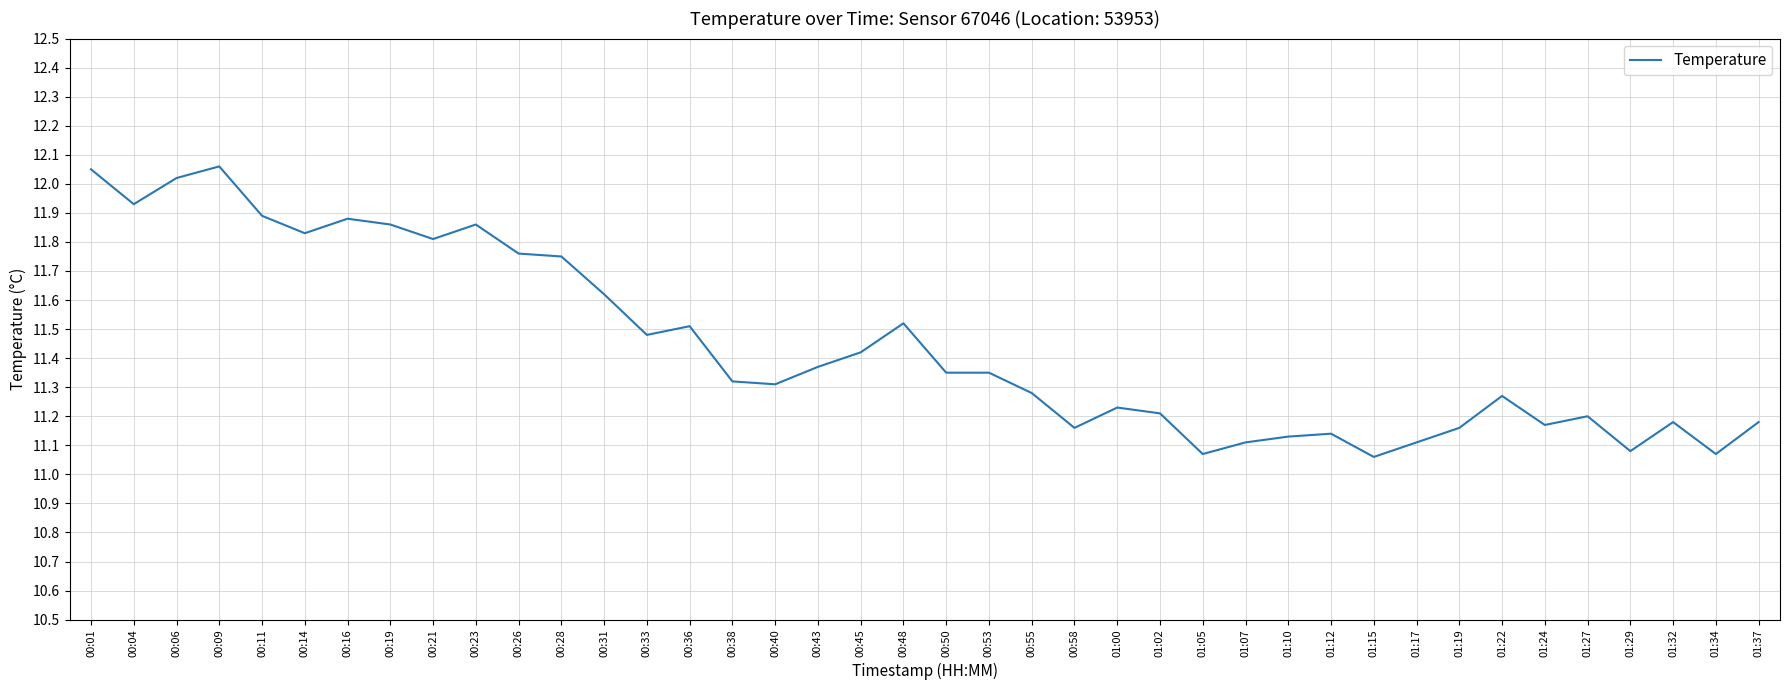

Which has a higher value, 00:04 or 01:19?

00:04